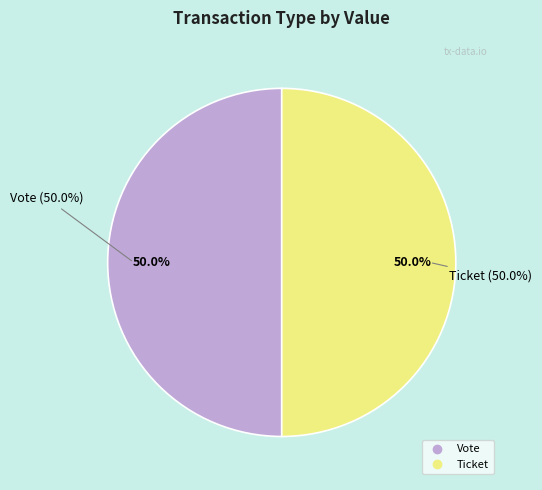

What is the majority slice?

Vote (io_index=1)